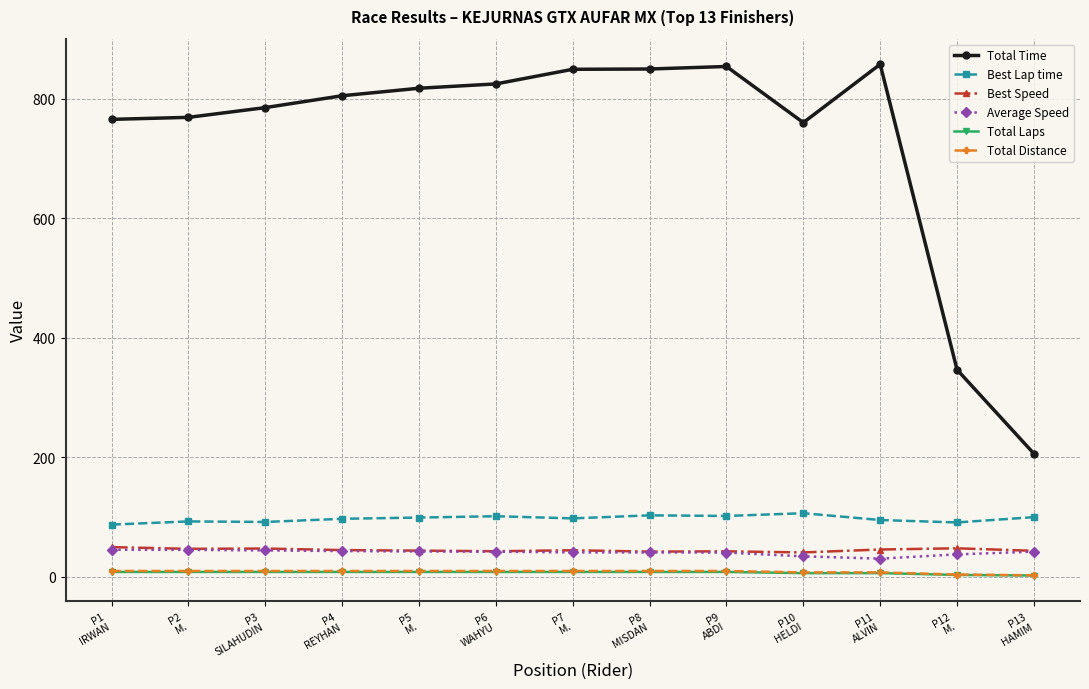

What is the difference between the second highest and second lowest values in the Total Distance series?

6.0